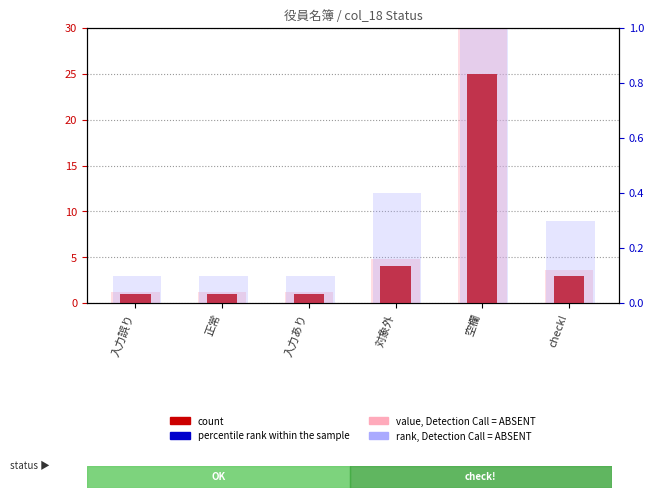

Are the bars horizontal?

No